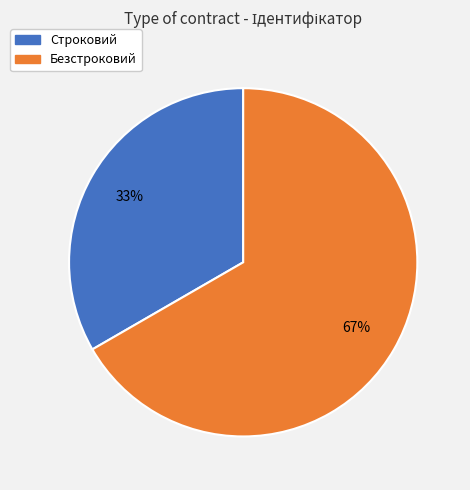

What percentage is the Строковий slice, to the nearest percent?

33%